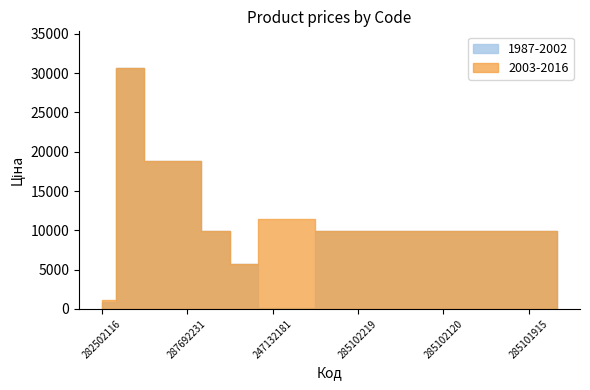

How many data points in 2003-2016 are above 9974?

15